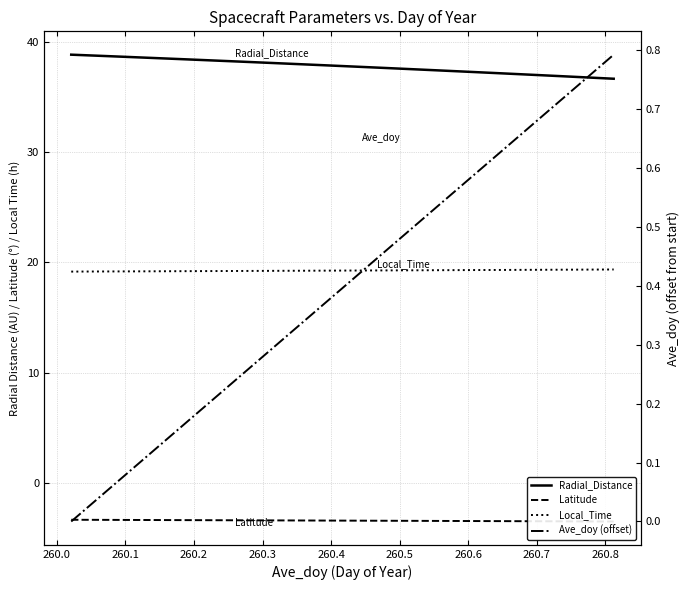

What is the highest value of the Radial_Distance series?

38.9